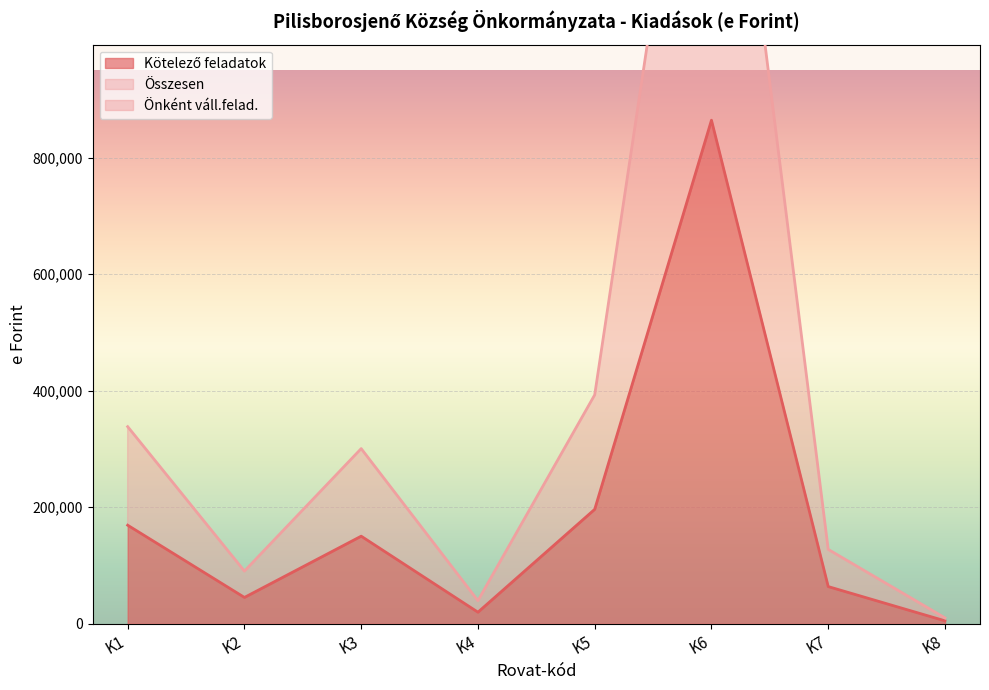

In Kötelező feladatok, how many points are lower than both neighbors (excluding endpoints)?

2